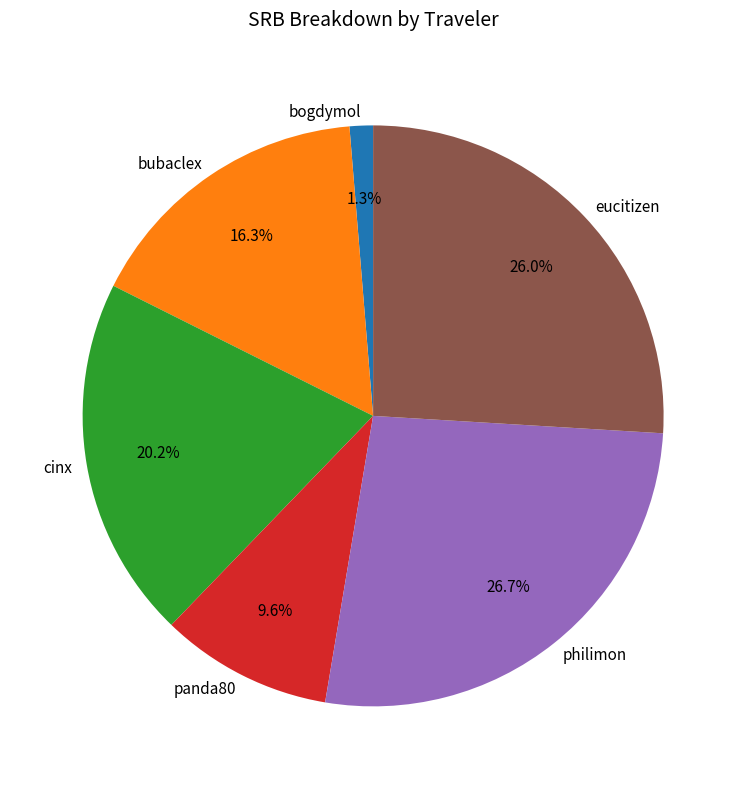

How much of the chart is everything except bogdymol?

98.7%